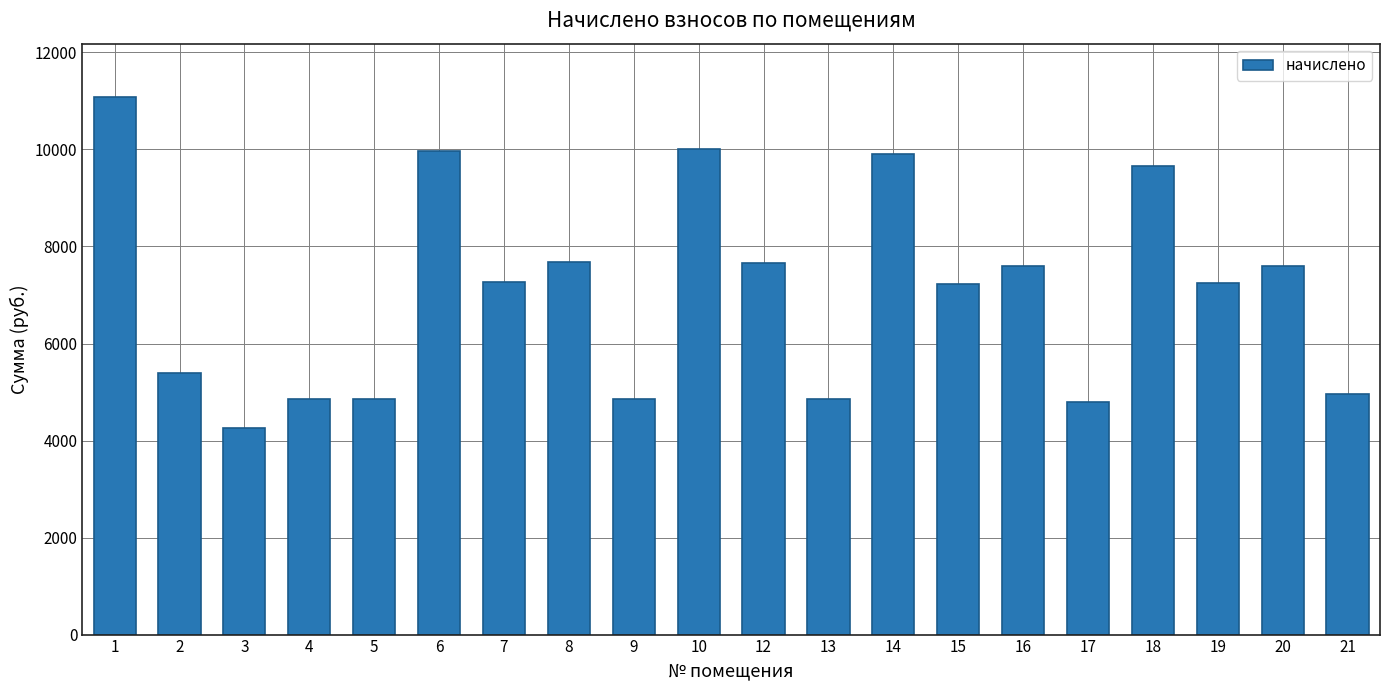

True or false: the data shows 4864.3 at 13.

True